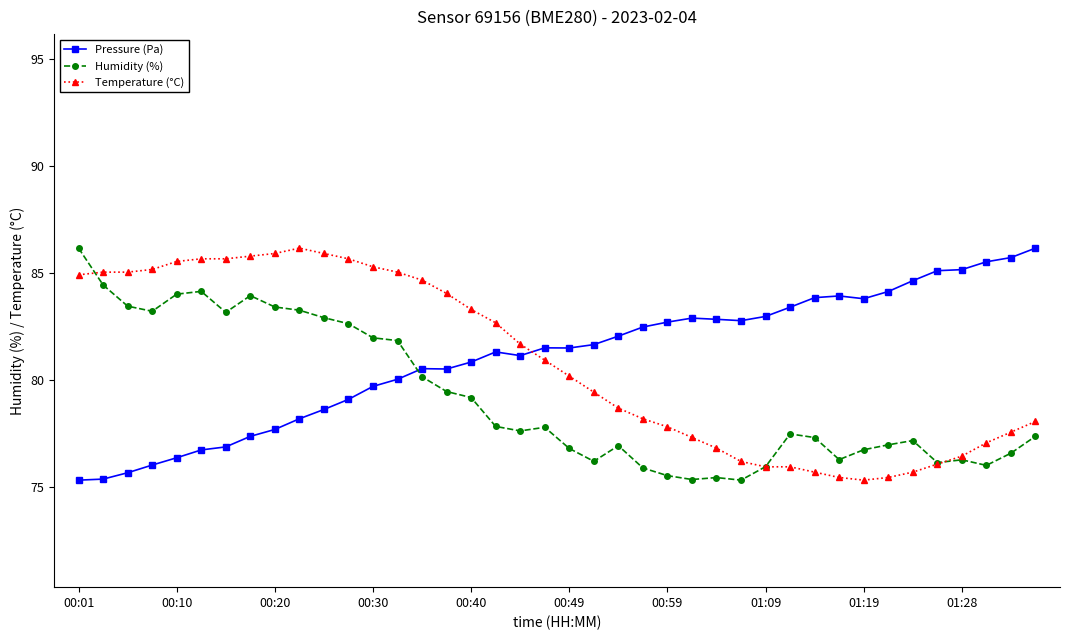

What is the greatest value displayed?

86.2